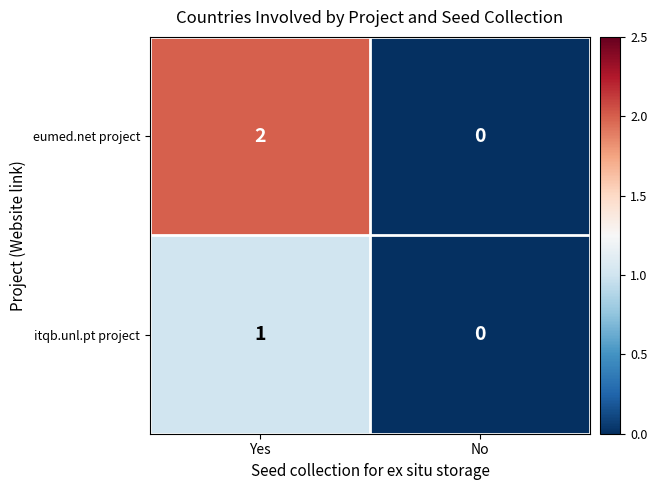

How many data points does each series have?

2